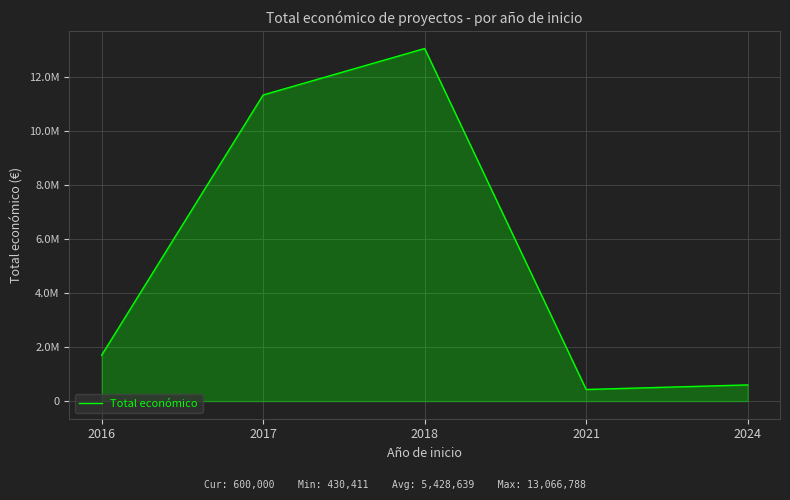

Is this an area chart (filled region under the line)?

Yes